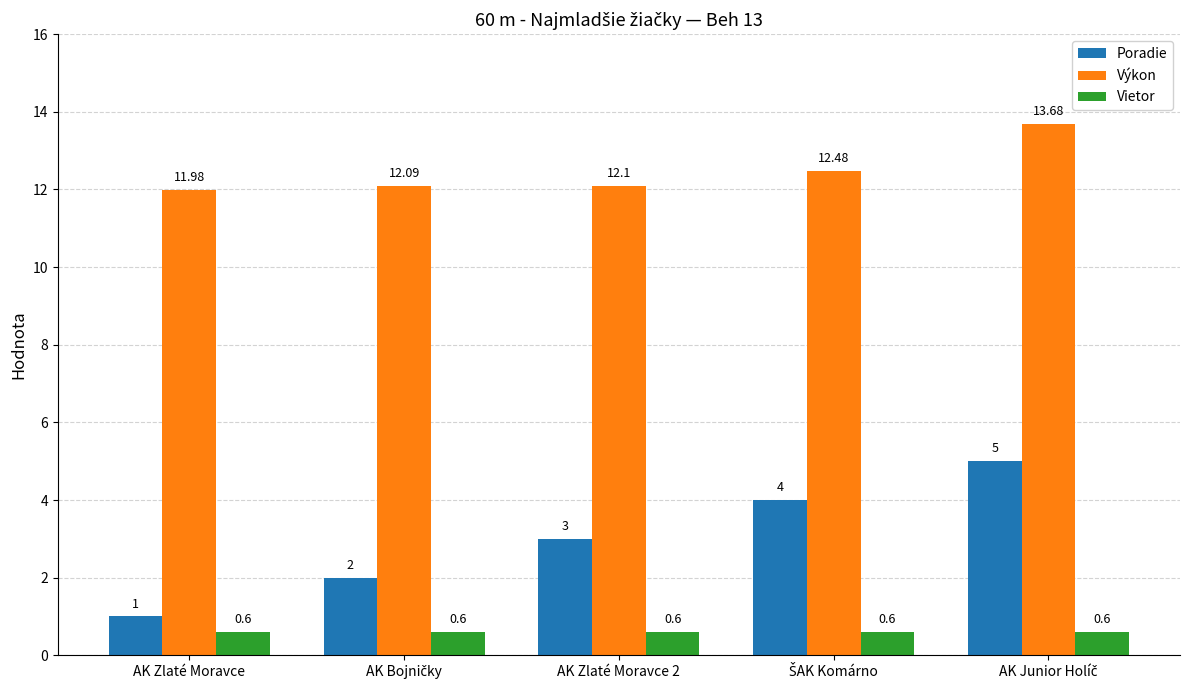

What is the total value across all series at AK Zlaté Moravce?

13.6